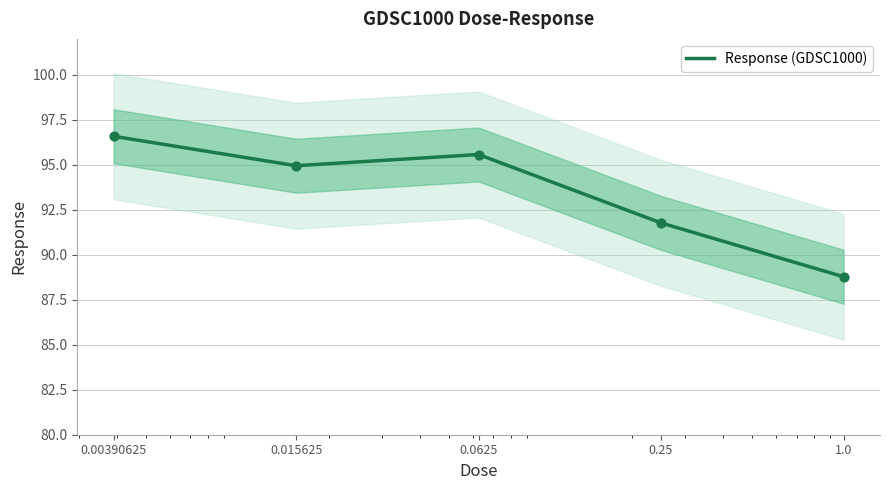

Between 0.25 and 0.00390625, which is larger?

0.00390625